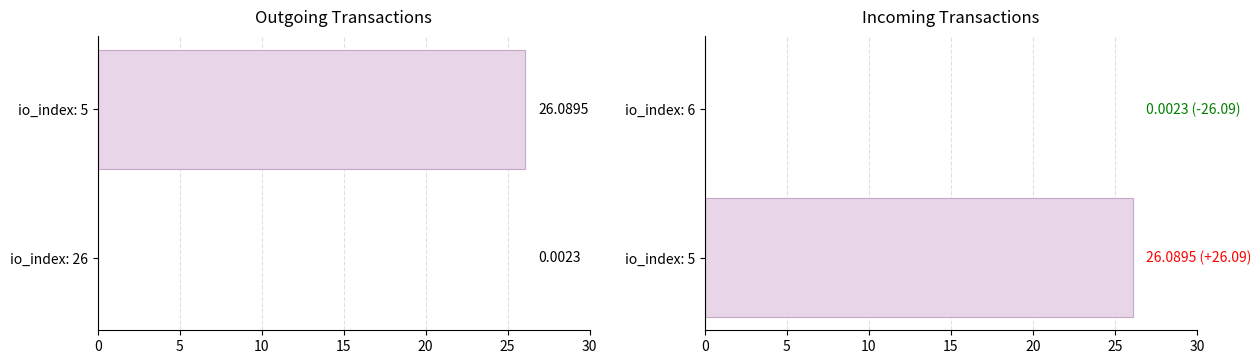

Reading left to right, what are all the values shown in this chart?

Outgoing: 0.0	26.1
Incoming: 26.1	0.0